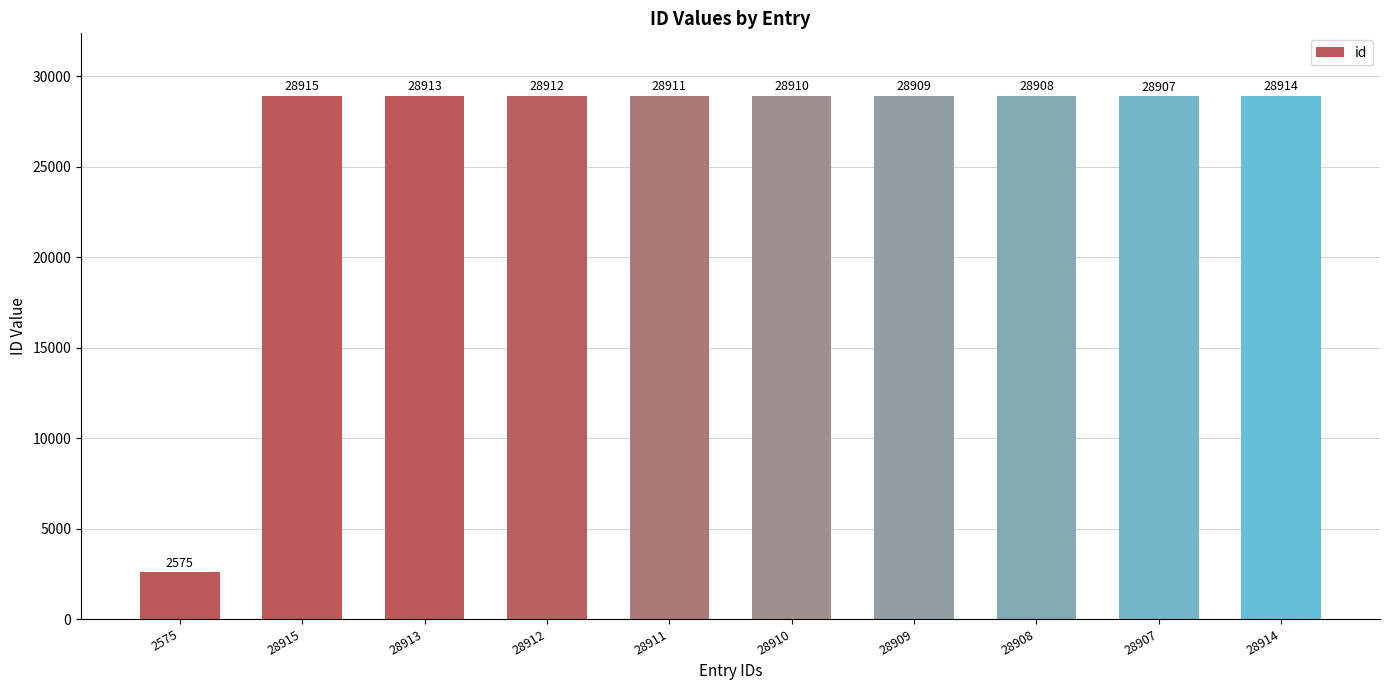

What is the value of the 1st bar from the left?

2575